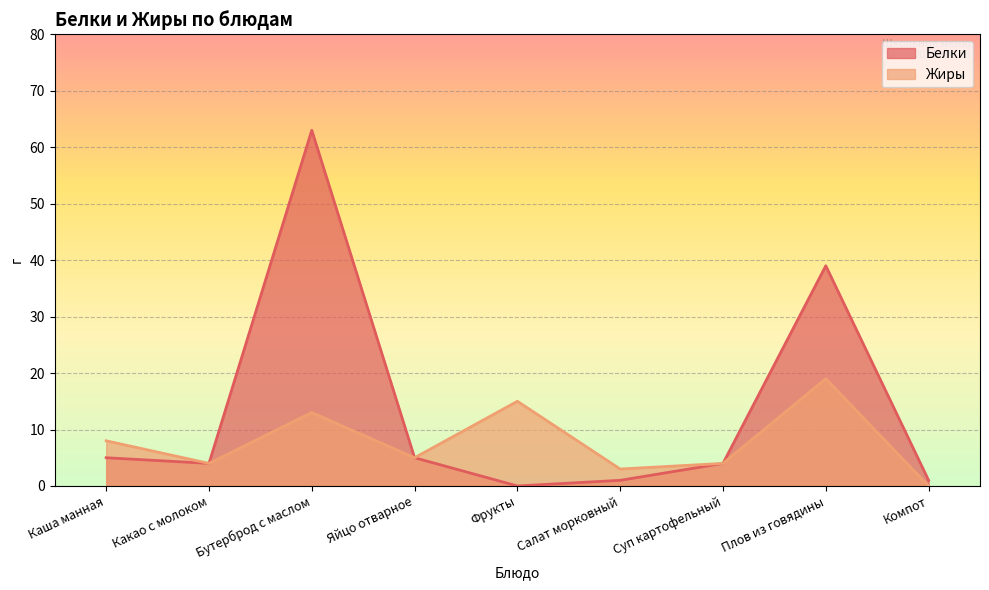

Between Фрукты and Плов из говядины, which series saw the biggest shift?

Белки